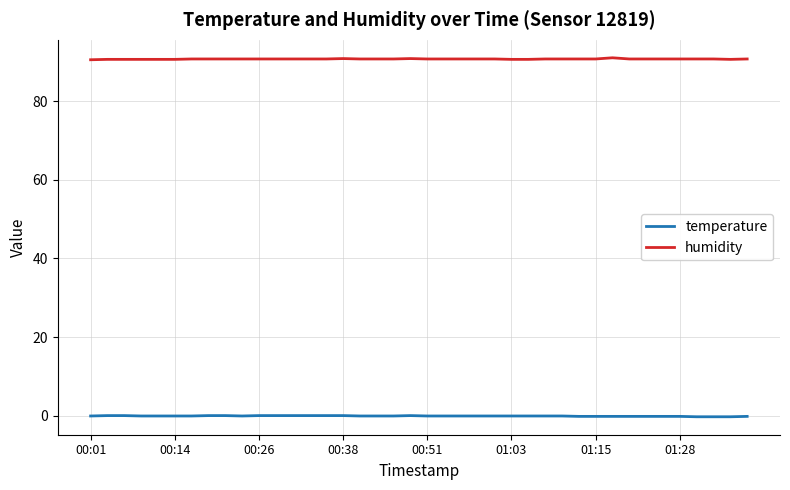

Does the chart display data point markers on the line(s)?

No